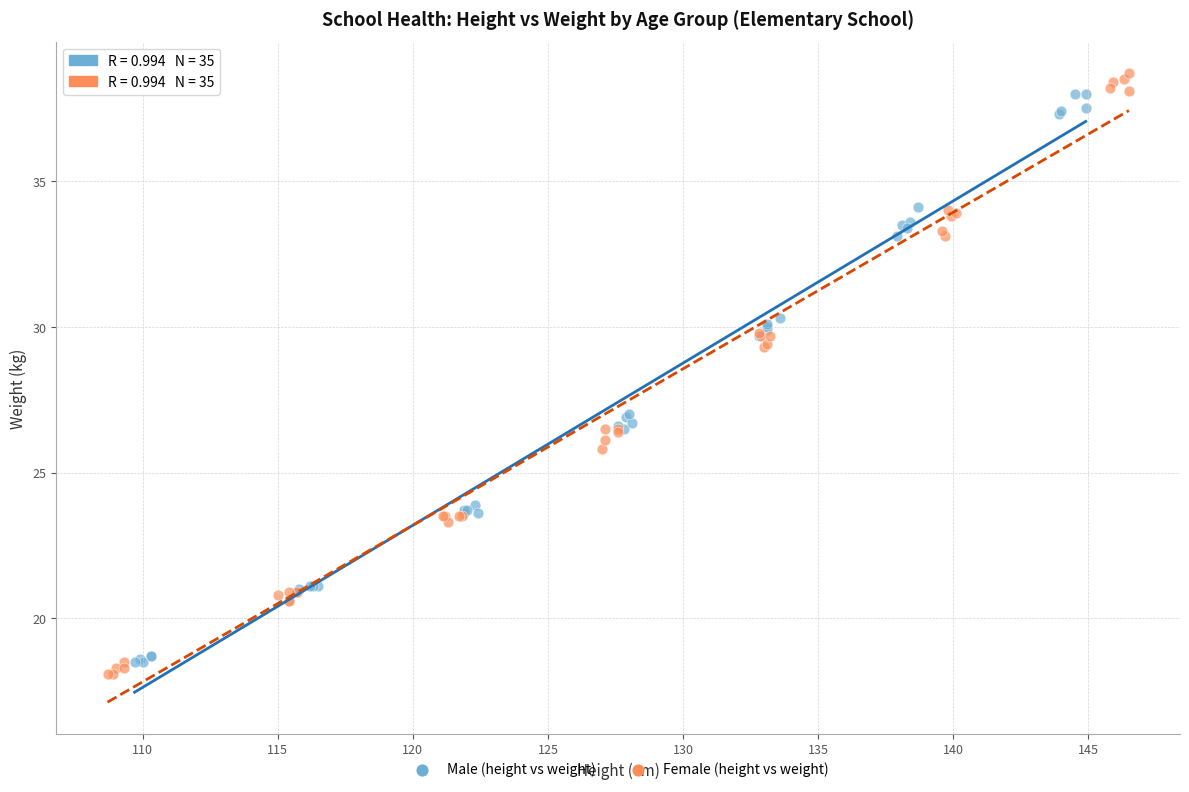

Which series has the largest Y range (max minus min)?

Female (height vs weight)